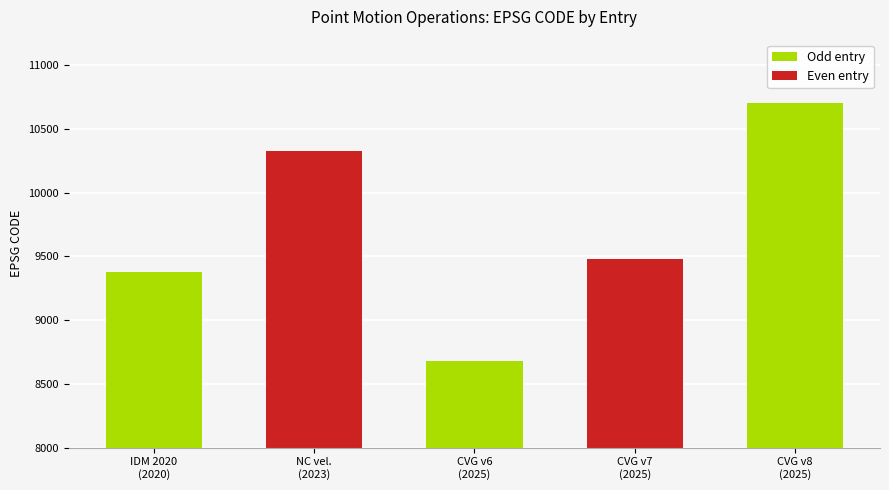

At which label is the value closest to 9691?

Canada velocity grid v7